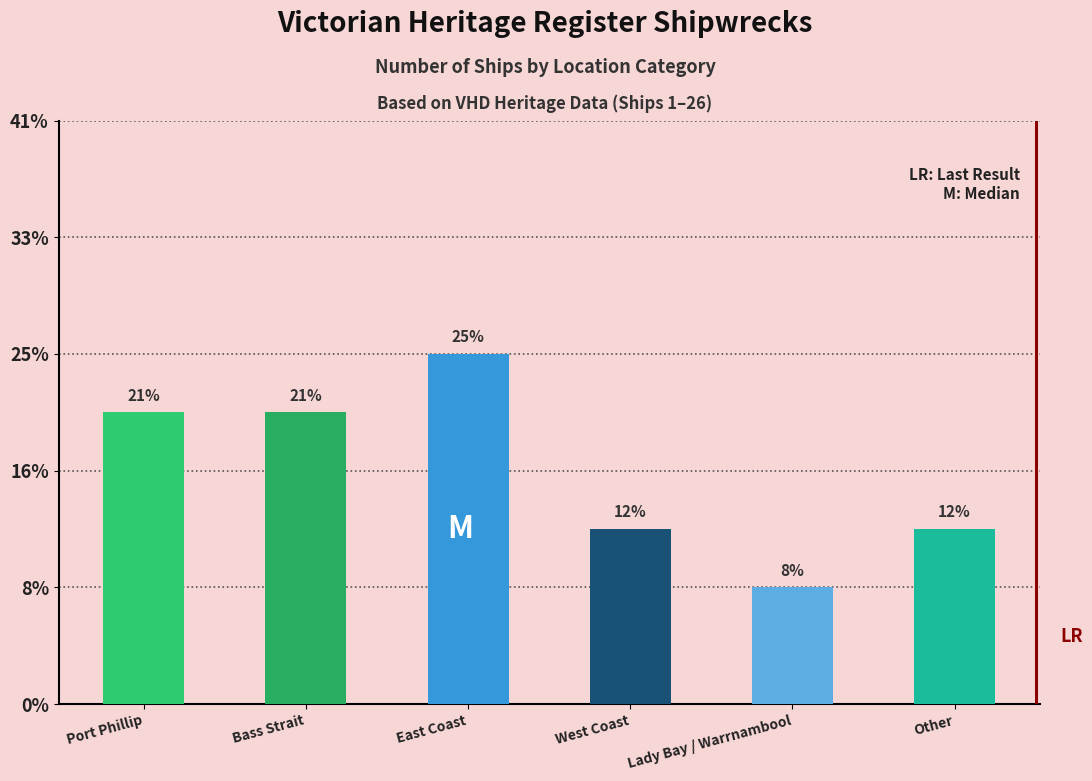

What is the label of the 6th bar from the right?

Port Phillip